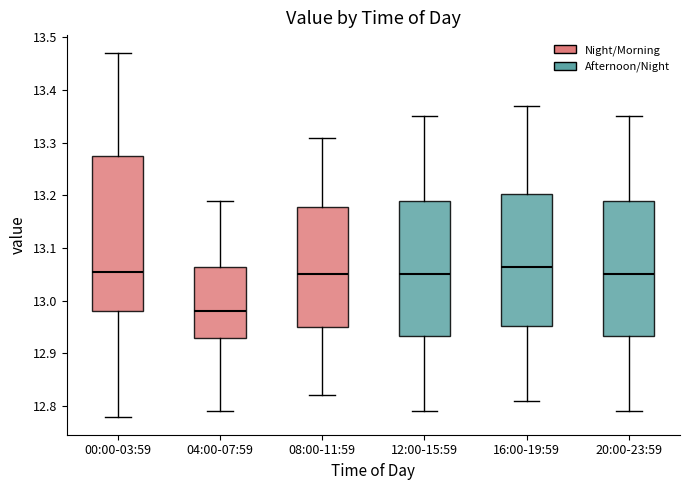

Which box's median line is the lowest?

04:00-07:59